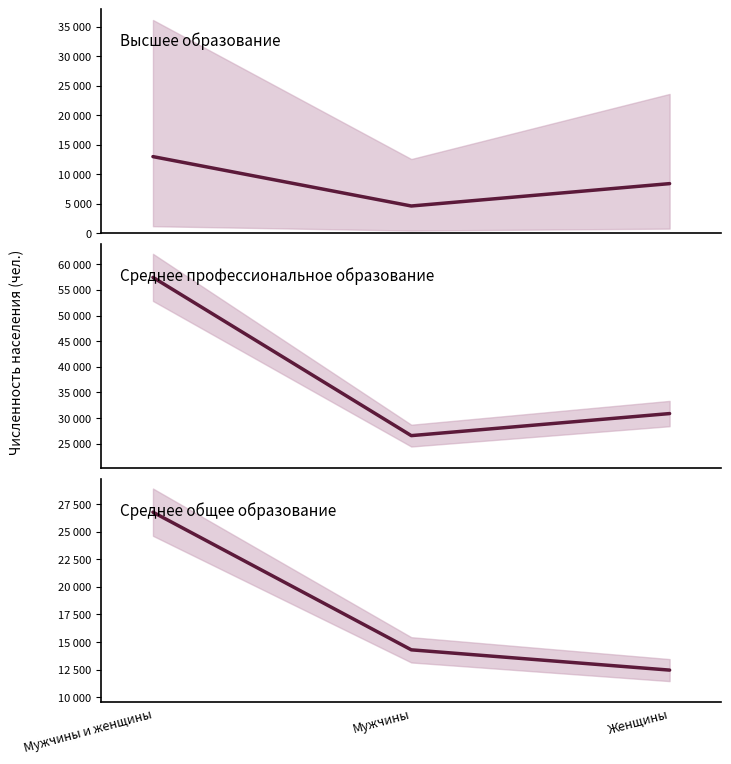

Is the value of среднее at Женщины greater than the value of среднее профессиональное at Мужчины?

No